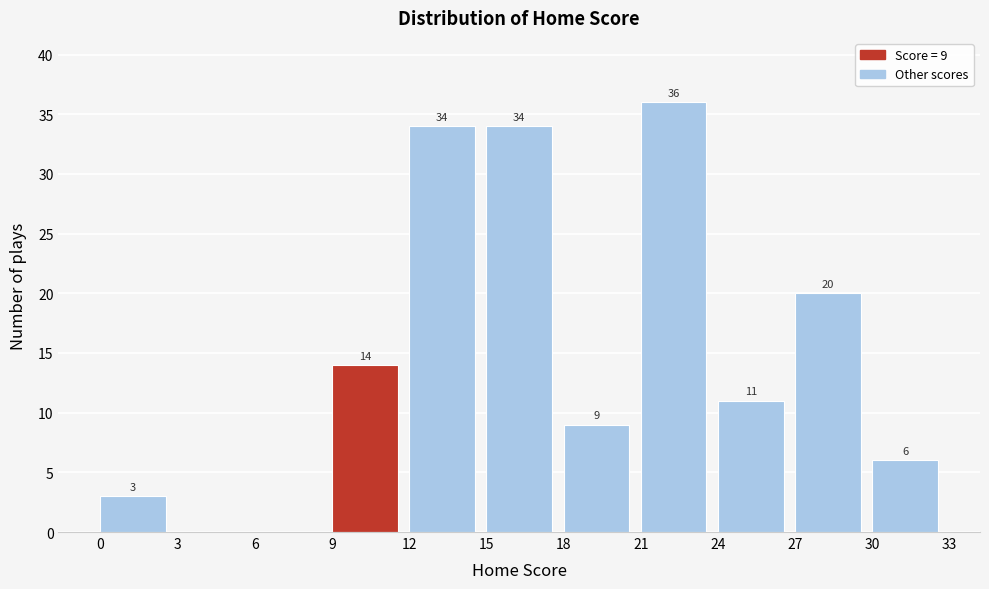

Over which range of the x-axis is the bar tallest?

21 to 24